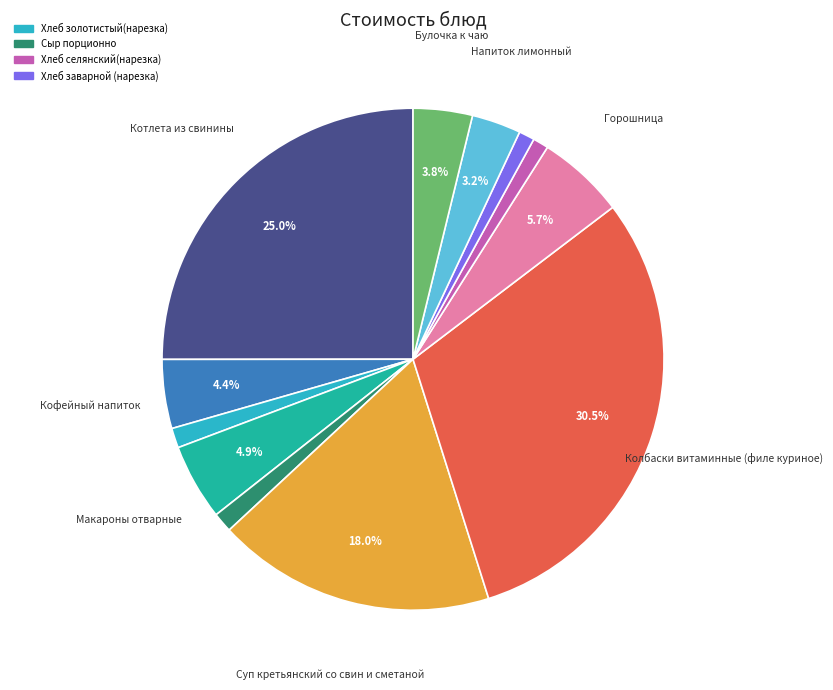

Is there any slice that represents more than half of the pie?

No